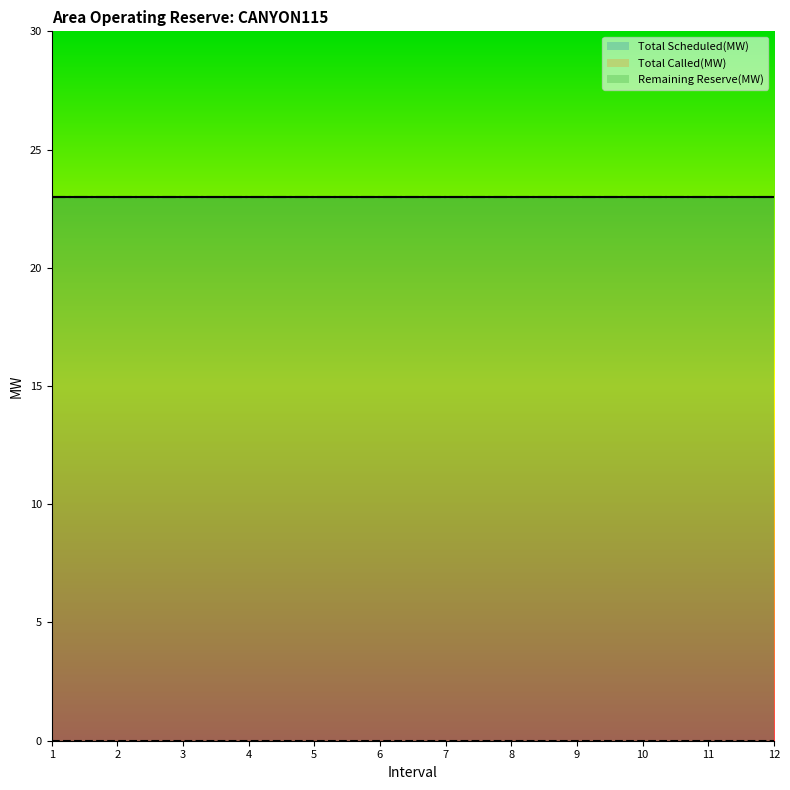

What is the sum of the Total Scheduled(MW) values at 2 and 10?

46